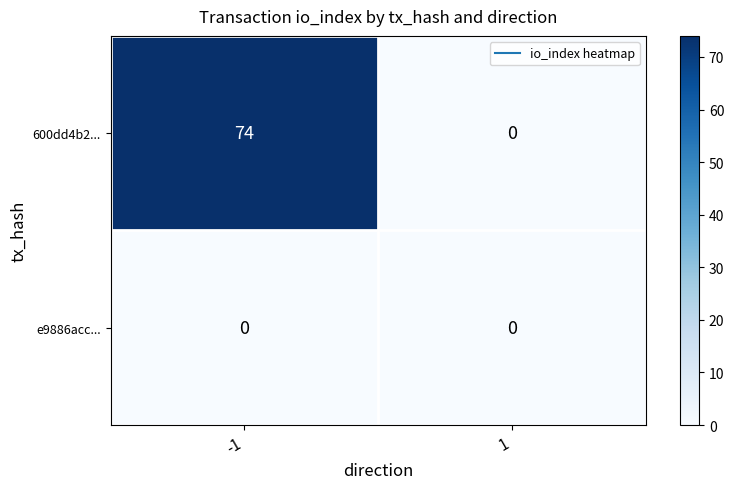

At how many categories does at least one series exceed 27?

1